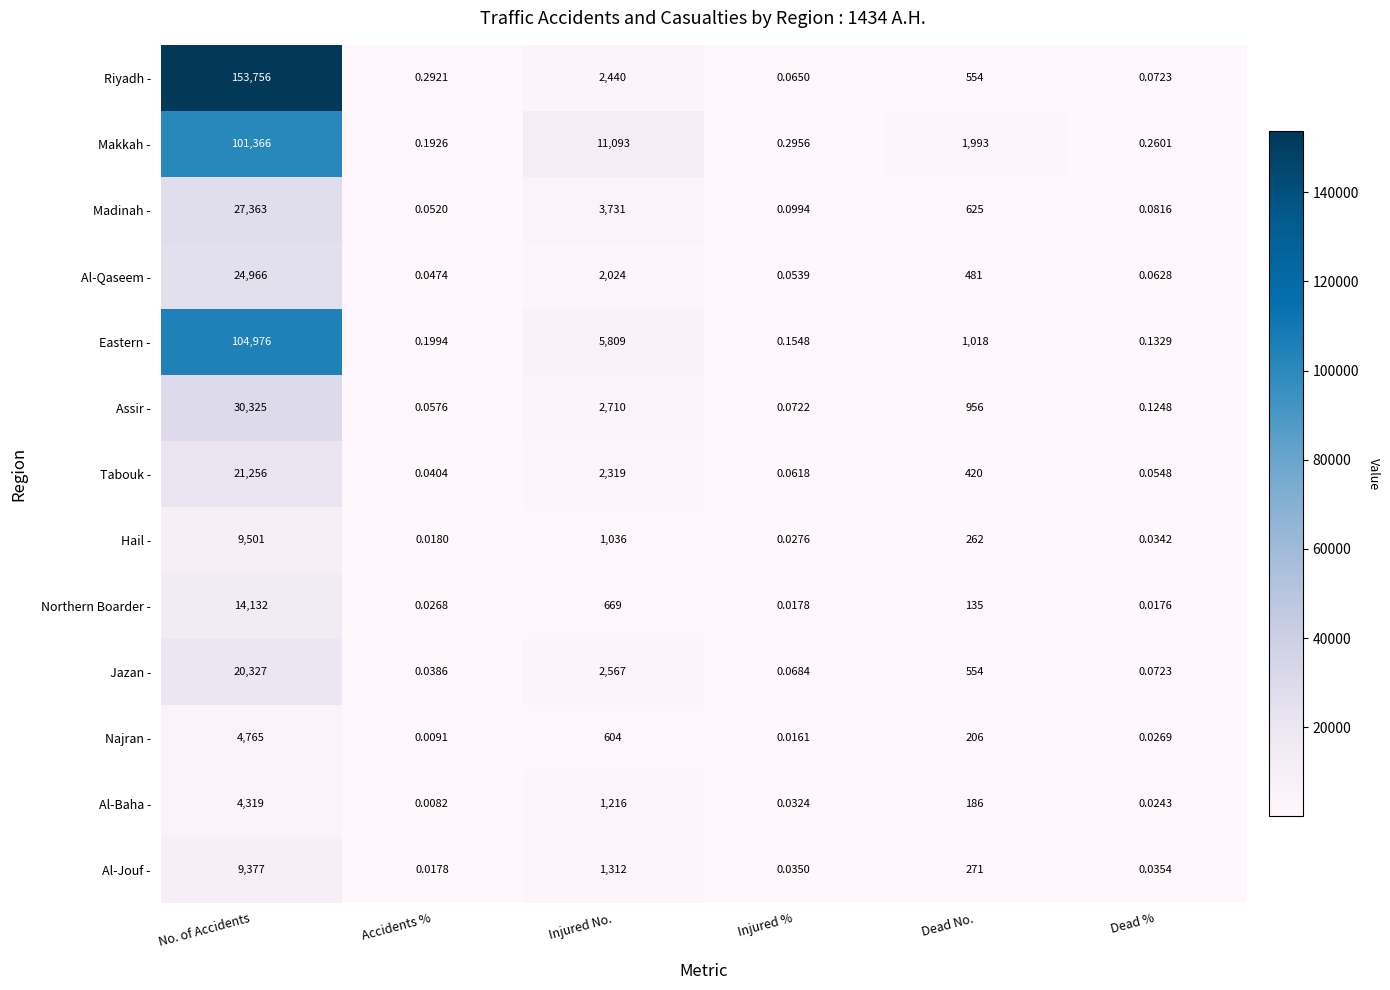

Between Accidents % and Dead %, which series saw the biggest shift?

Riyadh -